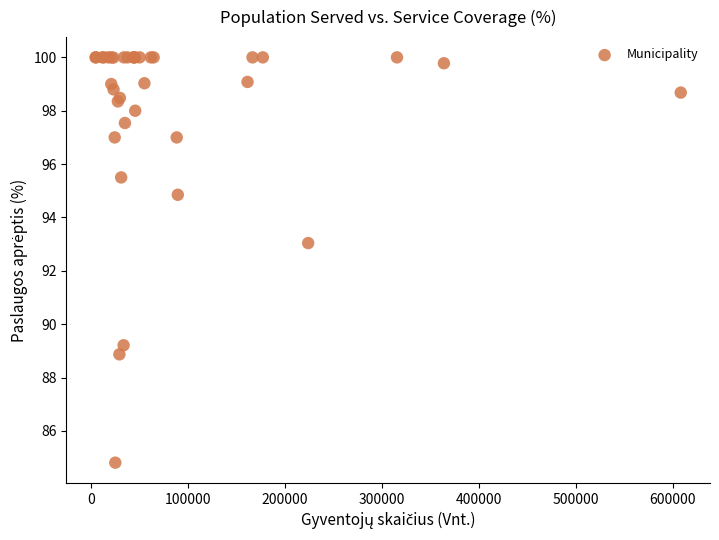

What Y value in the scatter plot is closest to 92?

93.0